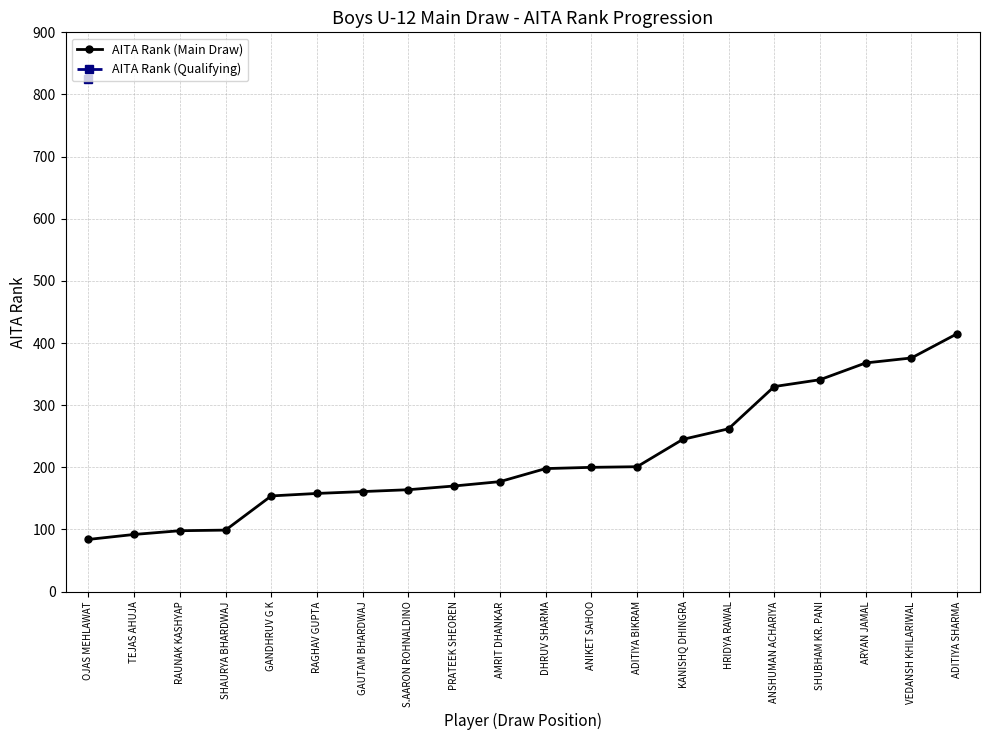

Rank the categories by value from highest to lowest.

ADITIYA SHARMA, VEDANSH KHILARIWAL, ARYAN JAMAL, SHUBHAM KR. PANI, ANSHUMAN ACHARIYA, HRIDYA RAWAL, KANISHQ DHINGRA, ADITIYA BIKRAM, ANIKET SAHOO, DHRUV SHARMA, AMRIT DHANKAR, PRATEEK SHEOREN, S.AARON ROHNALDINO, GAUTAM BHARDWAJ, RAGHAV GUPTA, GANDHRUV G K, SHAURYA BHARDWAJ, RAUNAK KASHYAP, TEJAS AHUJA, OJAS MEHLAWAT